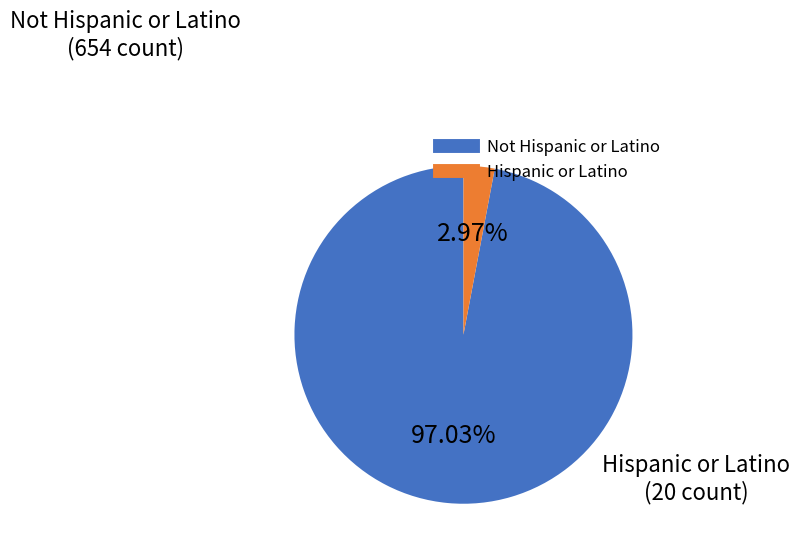

To the nearest percent, what is the difference between the largest and smallest slice percentages?

94%